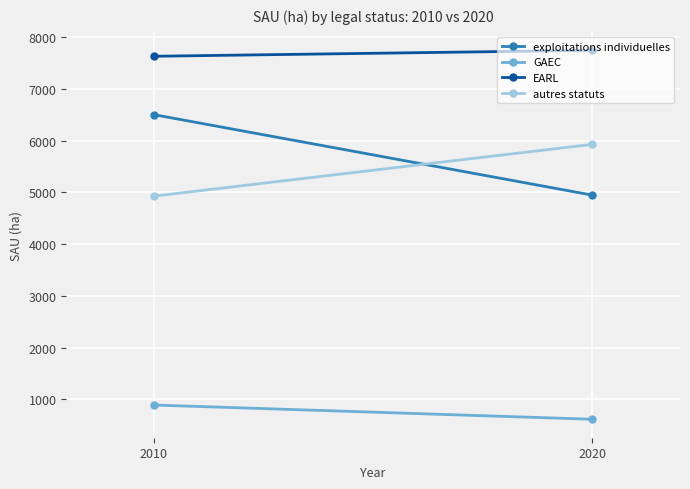

List the labels in order of exploitations individuelles value, largest first.

2010, 2020